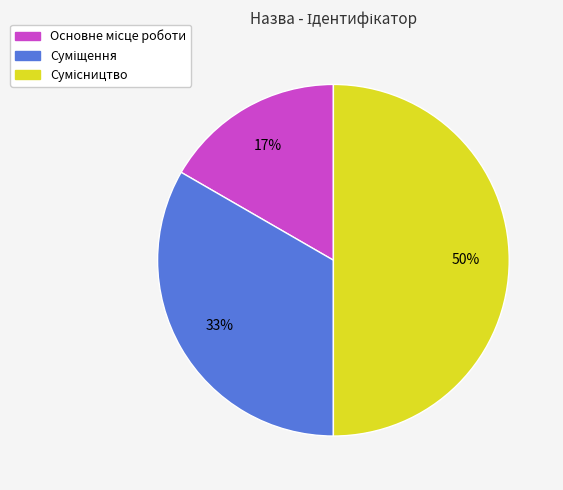

To the nearest percent, what is the difference between the largest and smallest slice percentages?

33%